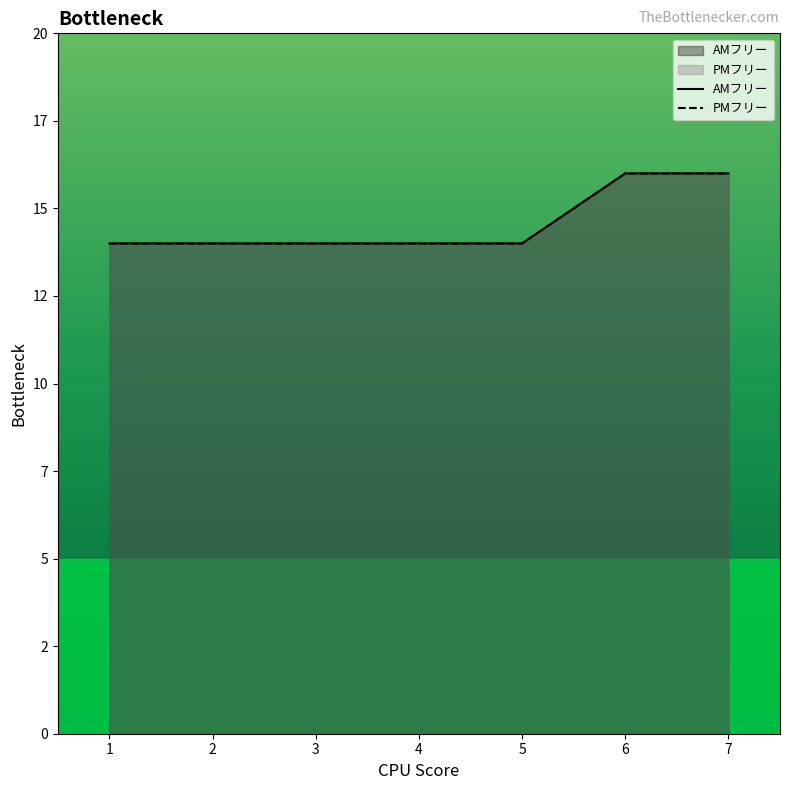

True or false: PMフリー and AMフリー intersect in this chart.

False